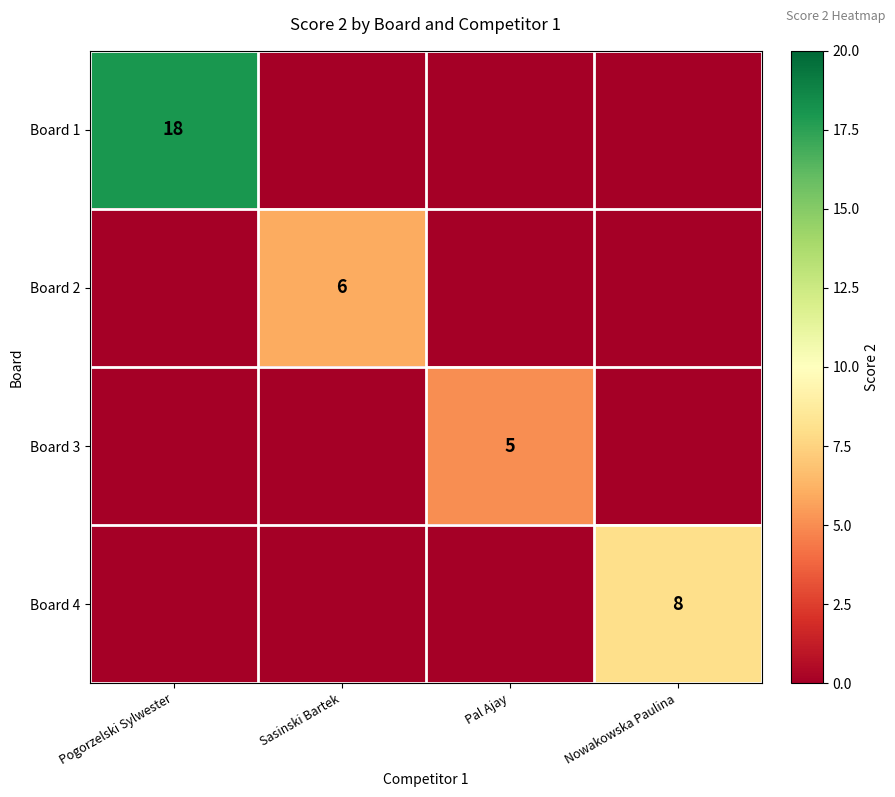

Which category has the highest value across all series?

Pogorzelski Sylwester